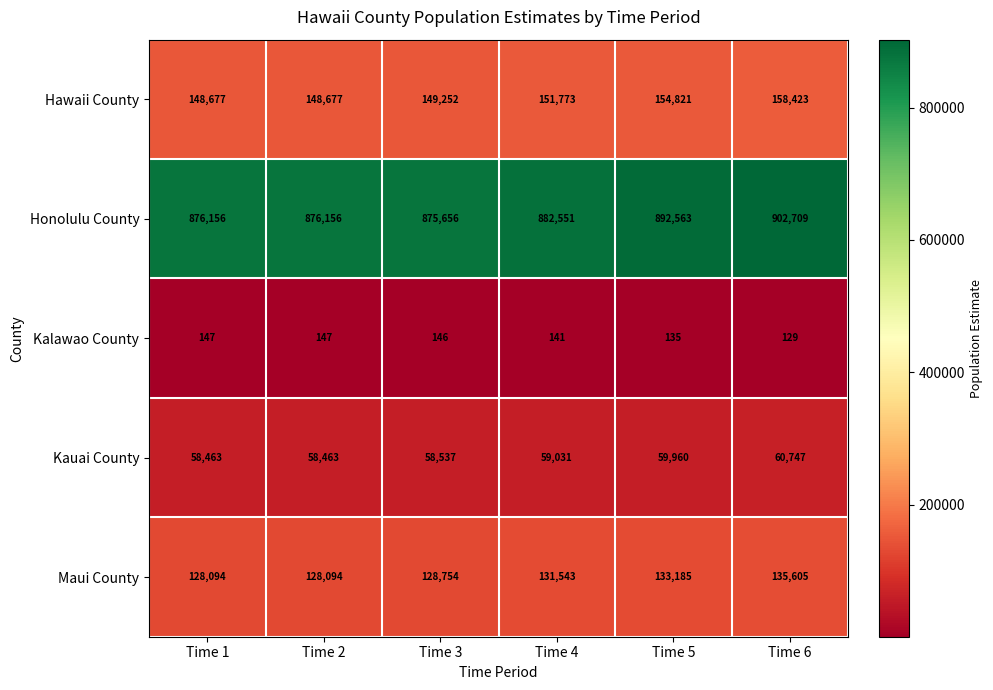

At which label is Honolulu County closest to 889182?

Time 5